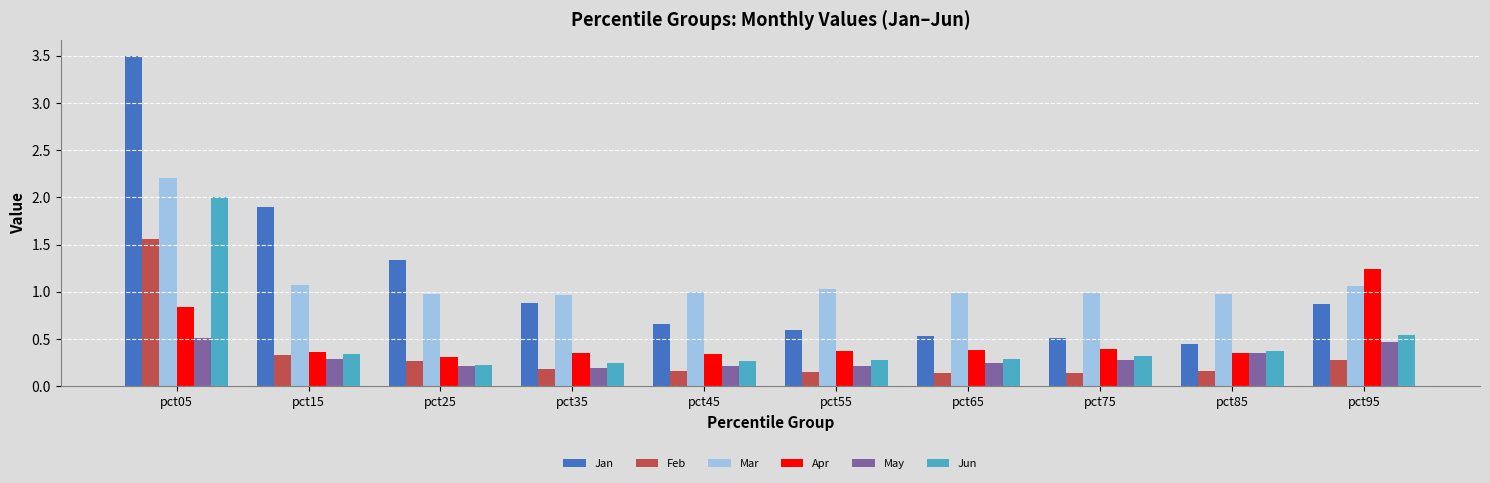

What is the value of the Mar bar at the 7th from the left?

1.0